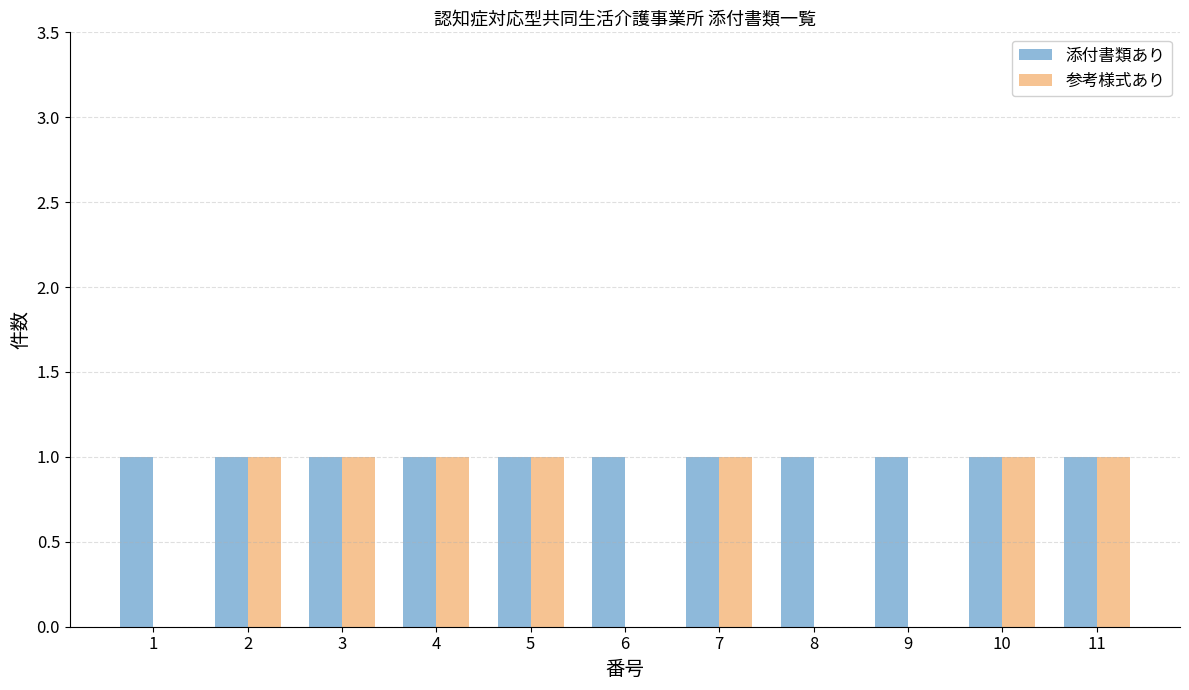

The 参考様式あり series shows 0 at 1. True or false?

True